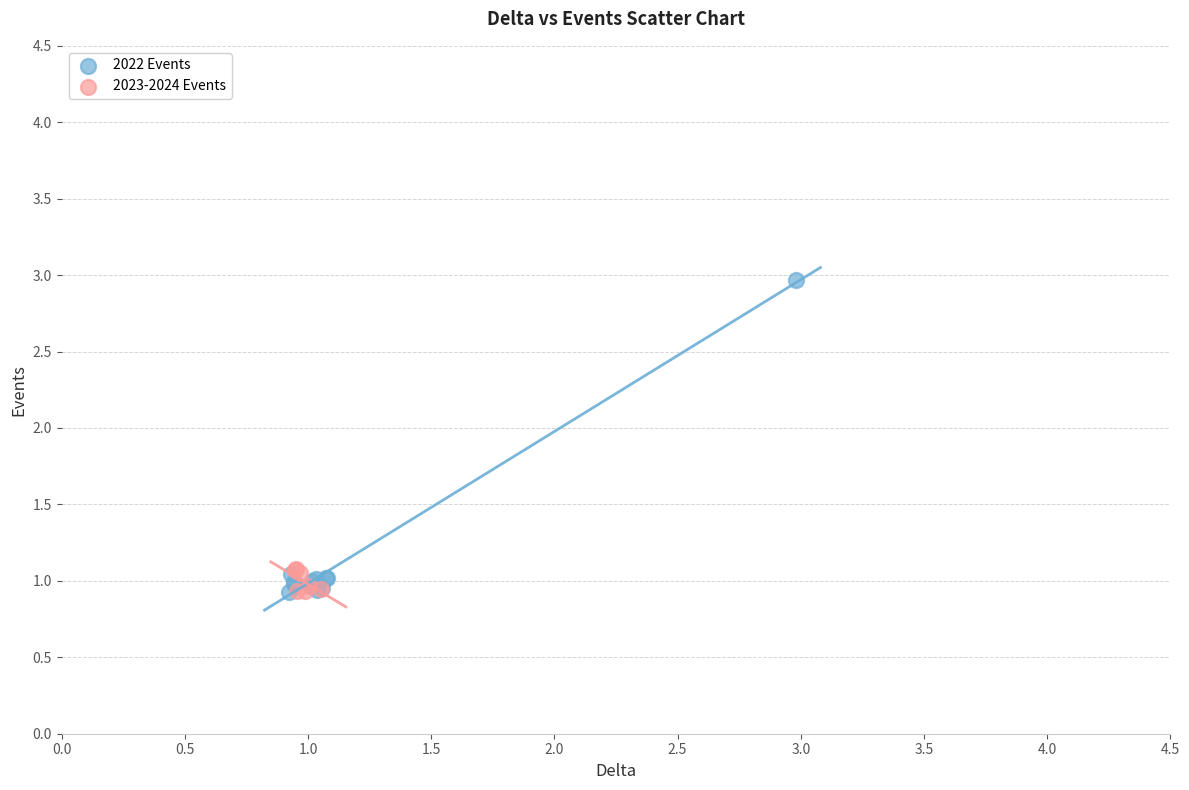

Which series has the largest Y range (max minus min)?

2022 Events